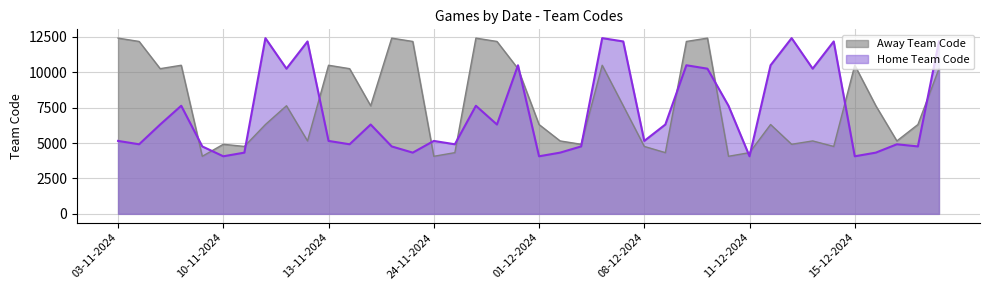

The value of Home Team Code at 13-11-2024 is 2225. True or false?

False